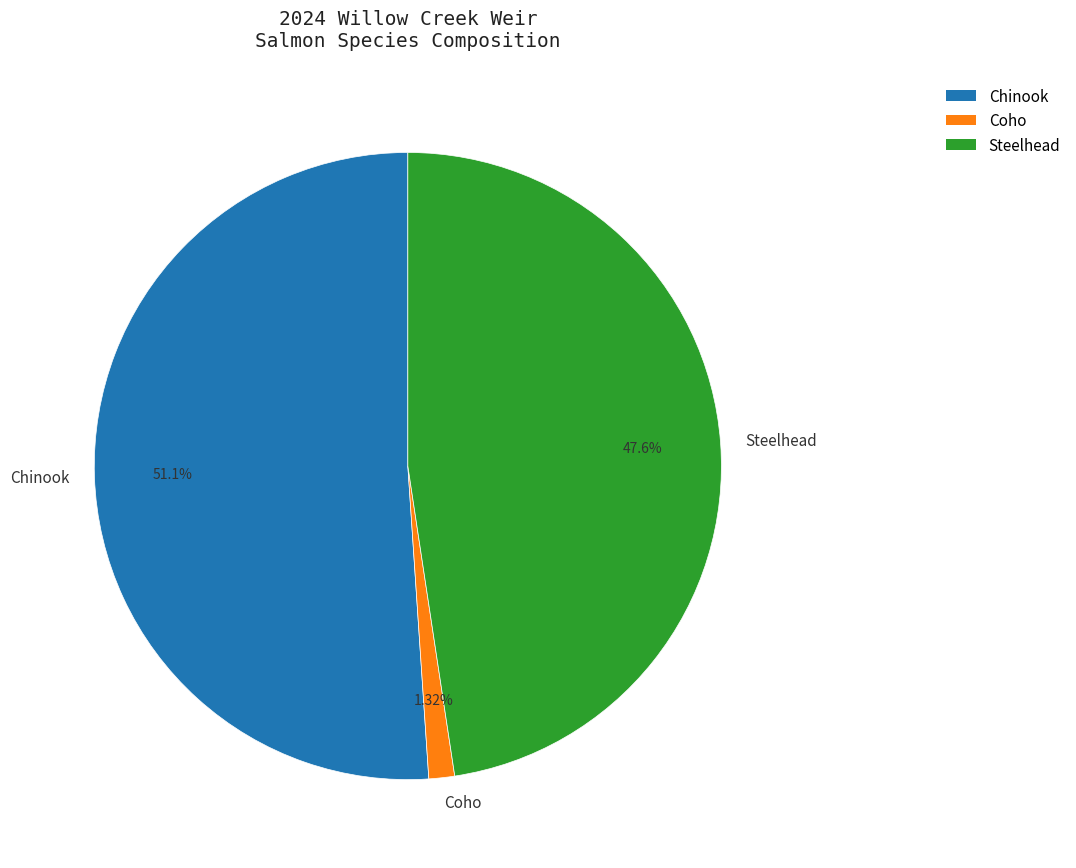

To the nearest percent, what percentage of the pie is Steelhead?

48%